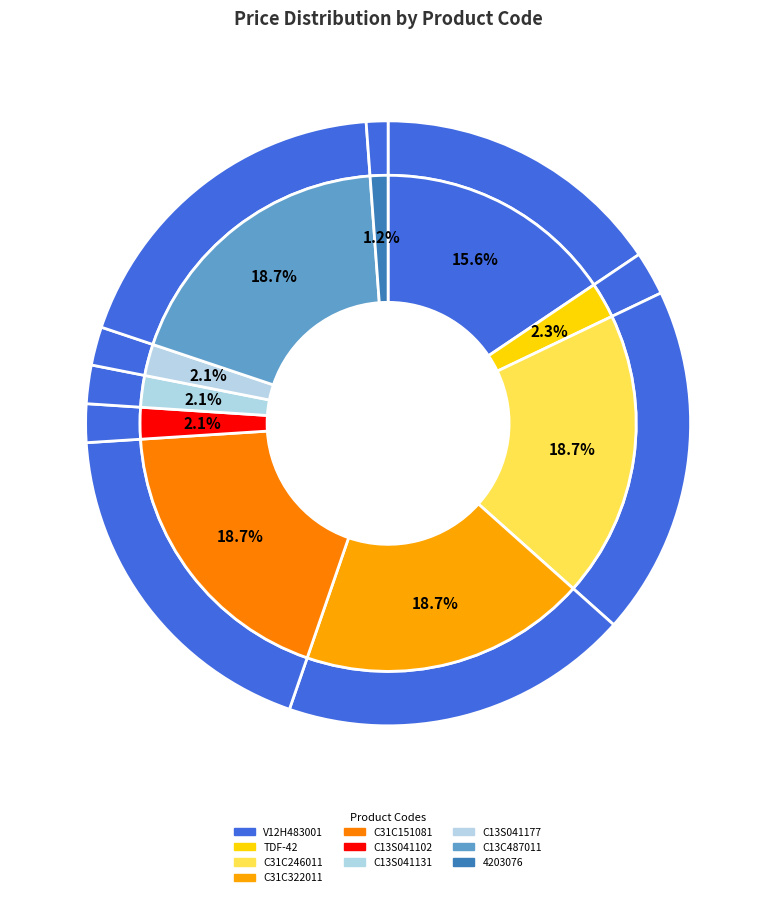

The C13S041131 slice represents 2% of the pie. True or false?

True